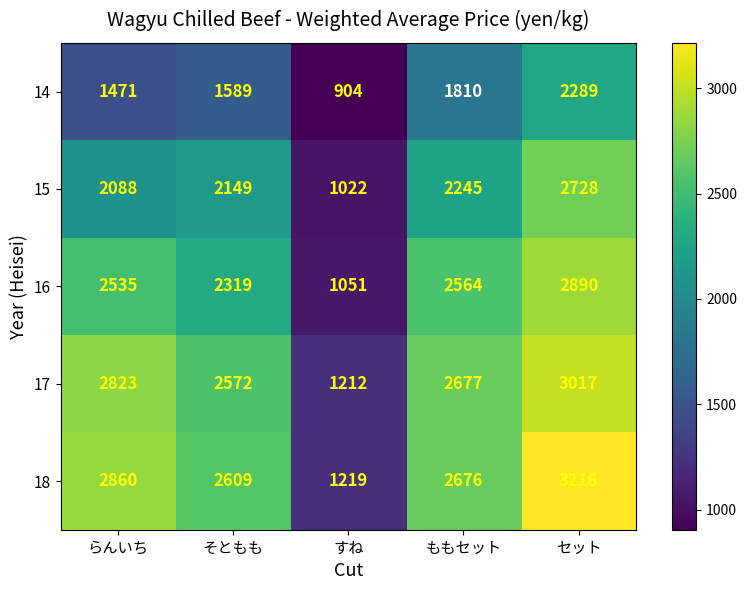

How many distinct data groups are displayed?

5